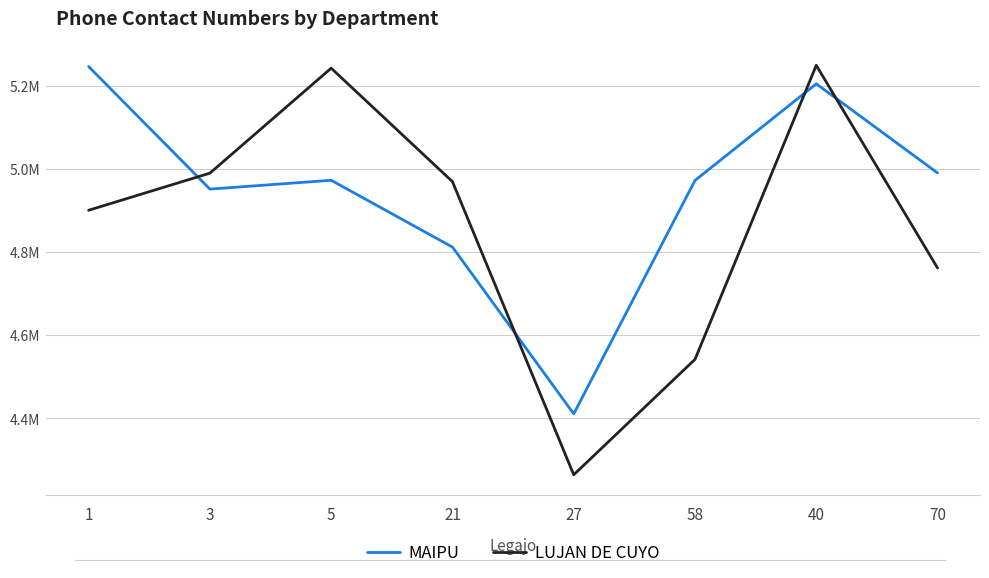

What is the label of the 8th point from the left?

70